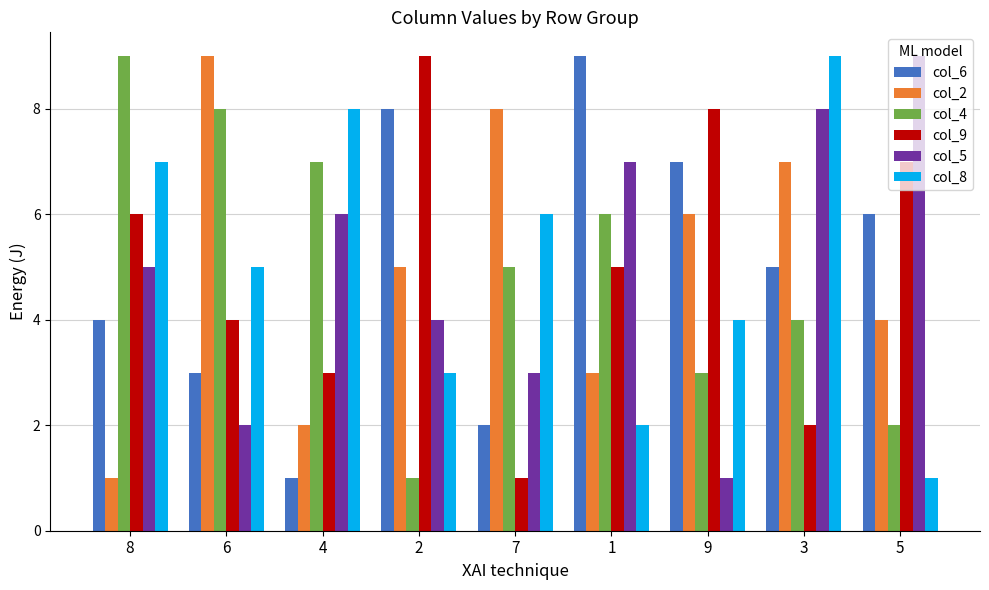

What are all the series names shown in the legend?

col_6, col_2, col_4, col_9, col_5, col_8